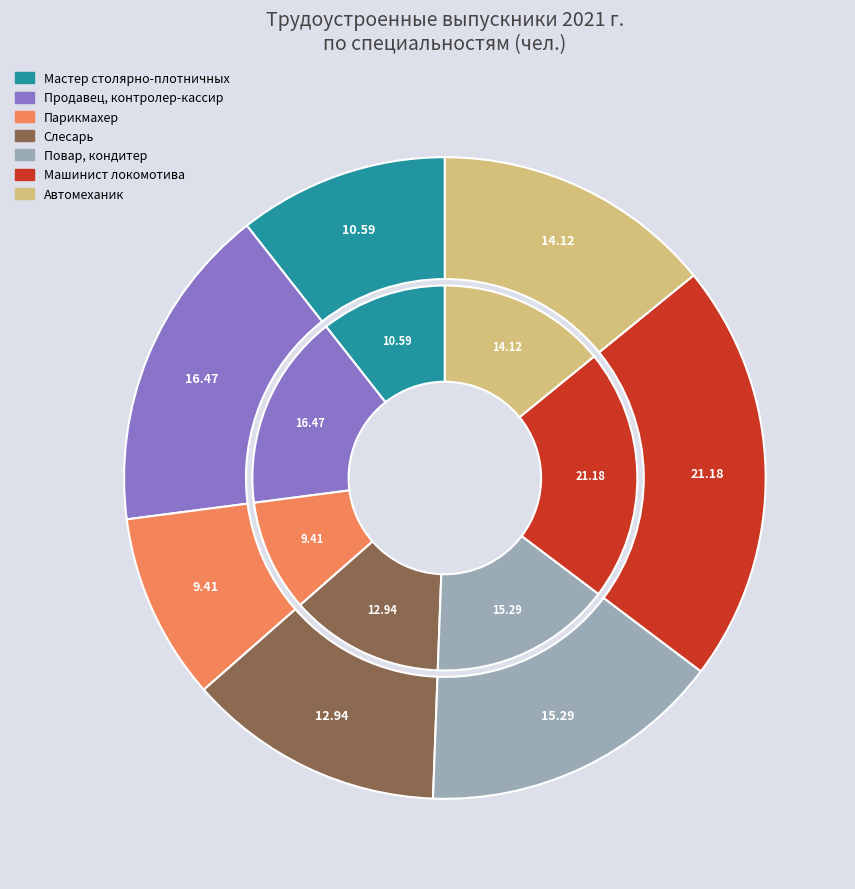

Is it true that Автомеханик is 1% of the pie?

False